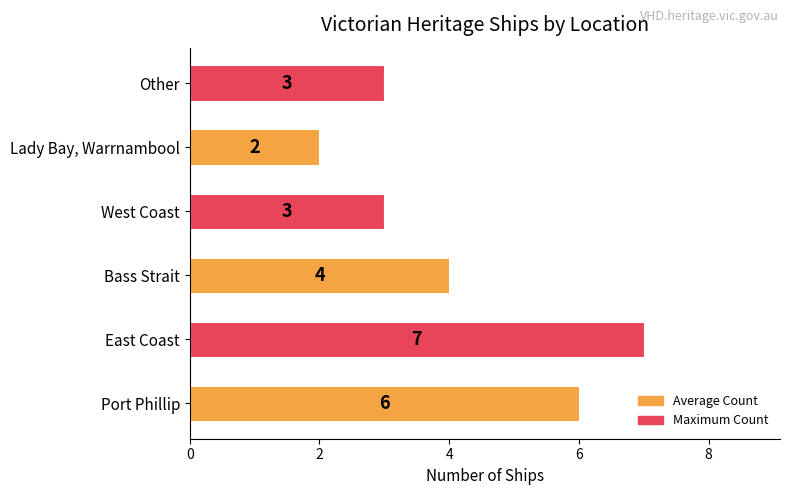

How many data points are less than 4?

3